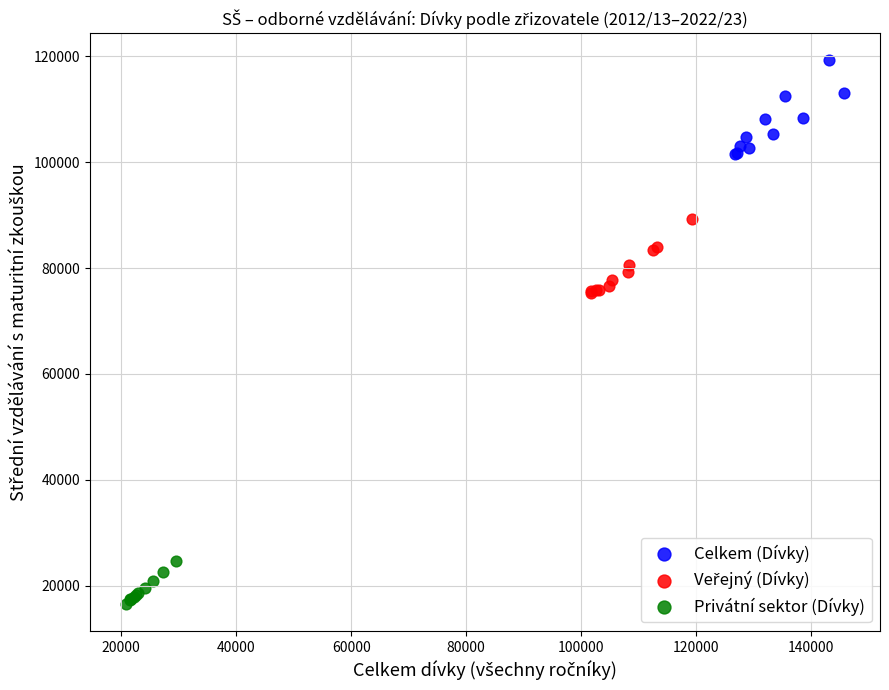

Which series reaches the minimum Y coordinate?

Privátní sektor (Dívky)